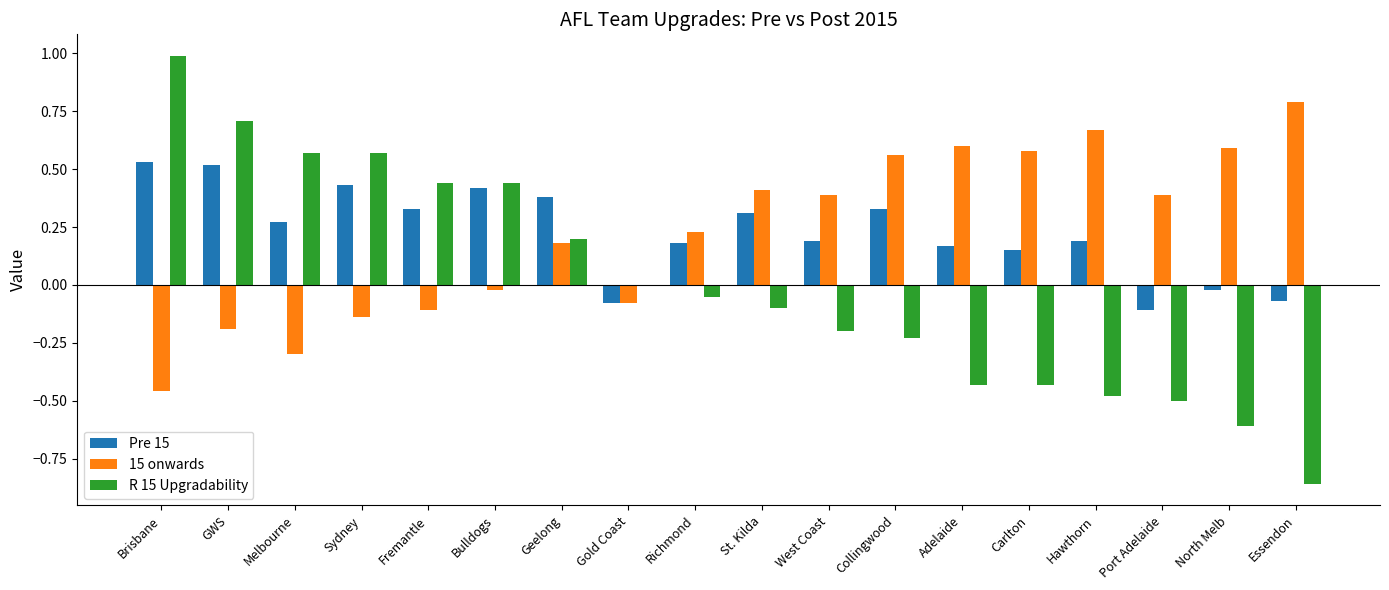

Which series has the widest spread of values?

R 15 Upgradability